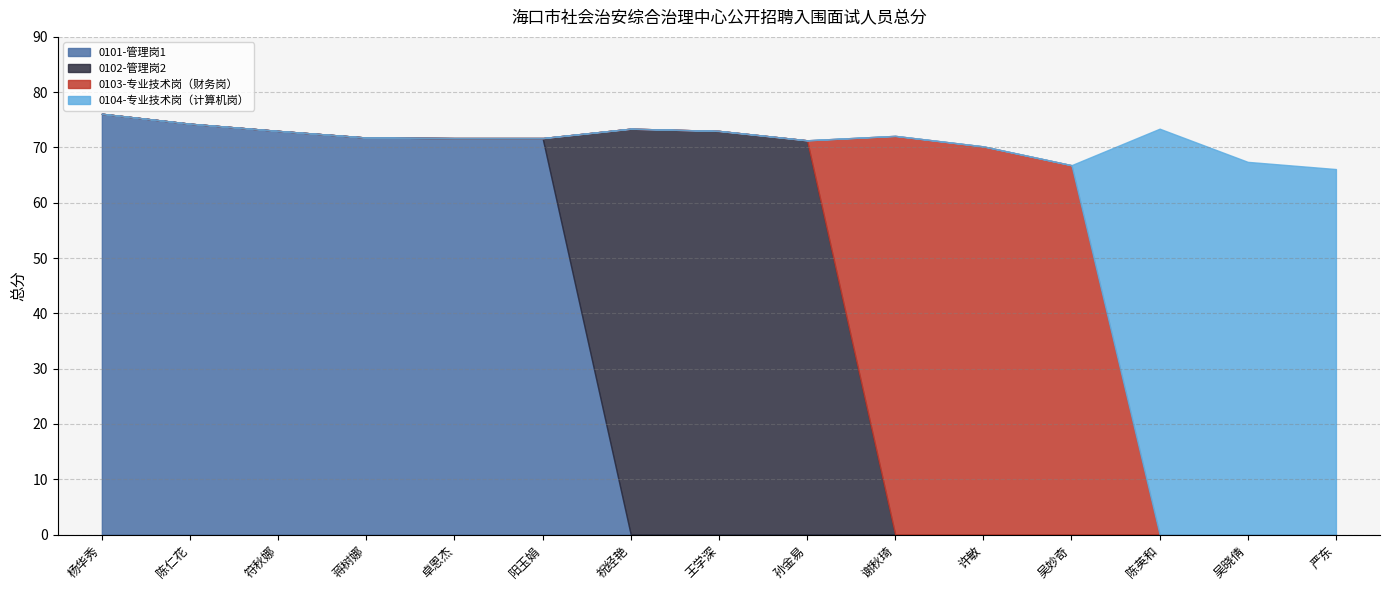

Reading left to right, extract all data points from this chart.

0101-管理岗1: 76.1	74.3	73.0	71.8	71.7	71.7	0.0	0.0	0.0	0.0	0.0	0.0	0.0	0.0	0.0
0102-管理岗2: 0.0	0.0	0.0	0.0	0.0	0.0	73.4	73.0	71.3	0.0	0.0	0.0	0.0	0.0	0.0
0103-专业技术岗（财务岗）: 0.0	0.0	0.0	0.0	0.0	0.0	0.0	0.0	0.0	72.1	70.2	66.8	0.0	0.0	0.0
0104-专业技术岗（计算机岗）: 0.0	0.0	0.0	0.0	0.0	0.0	0.0	0.0	0.0	0.0	0.0	0.0	73.4	67.4	66.1